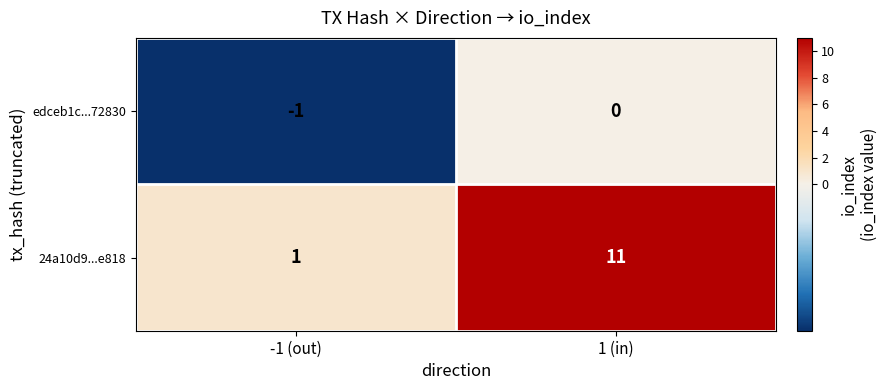

What is the sum of the 24a10d9...e818 values at 1 (in) and -1 (out)?

12